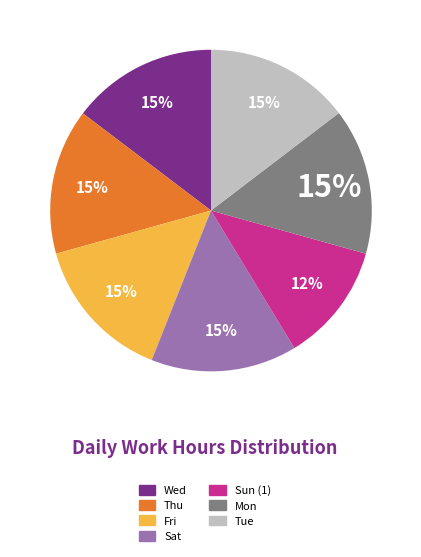

To the nearest percent, what is the average slice percentage?

14%